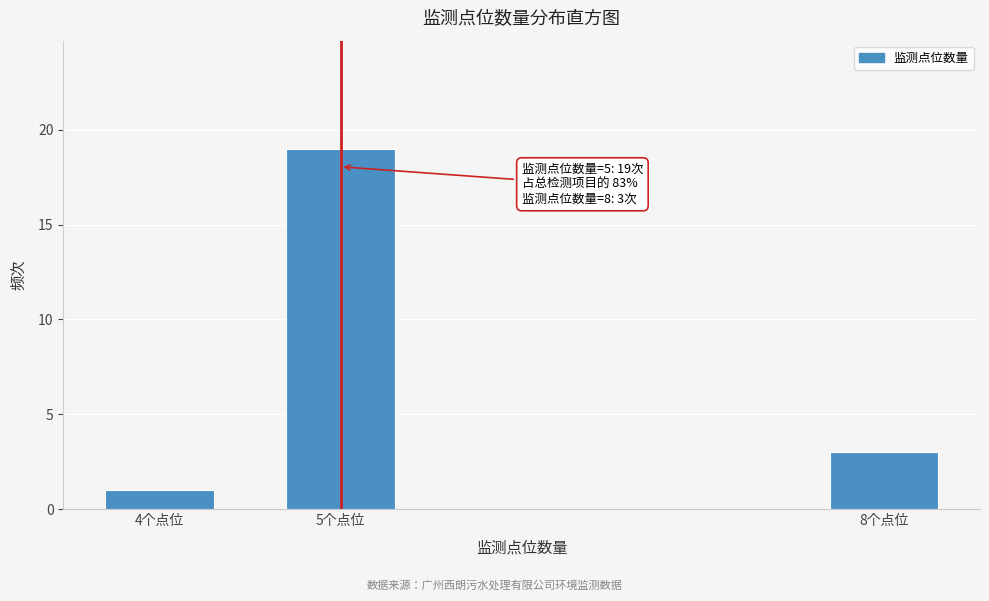

Reading right to left, what are all the values shown in this chart?

8个点位=3	5个点位=19	4个点位=1